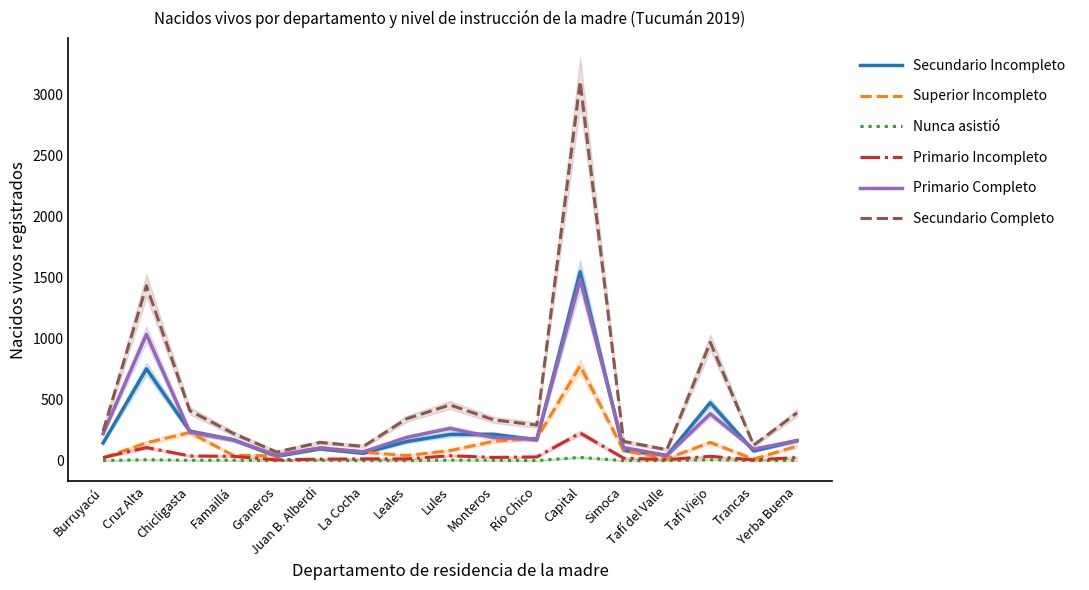

How many values in the Primario Incompleto series exceed 25?

8